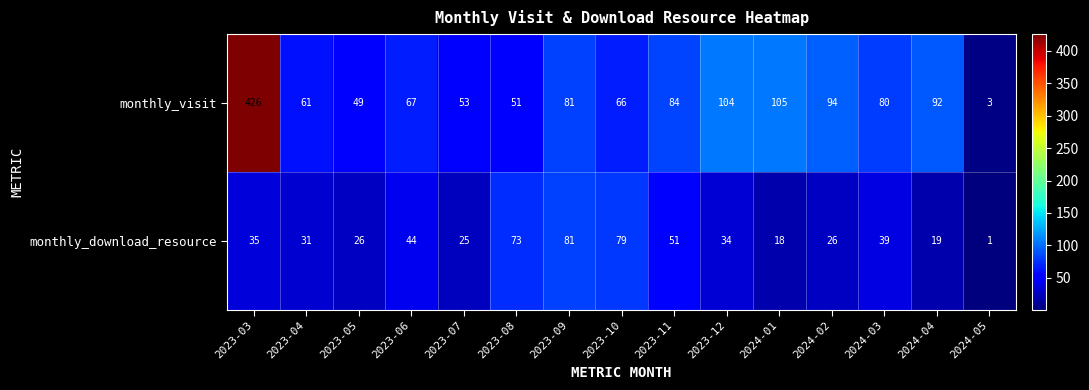

List the series in order of their peak value, lowest first.

monthly_download_resource, monthly_visit